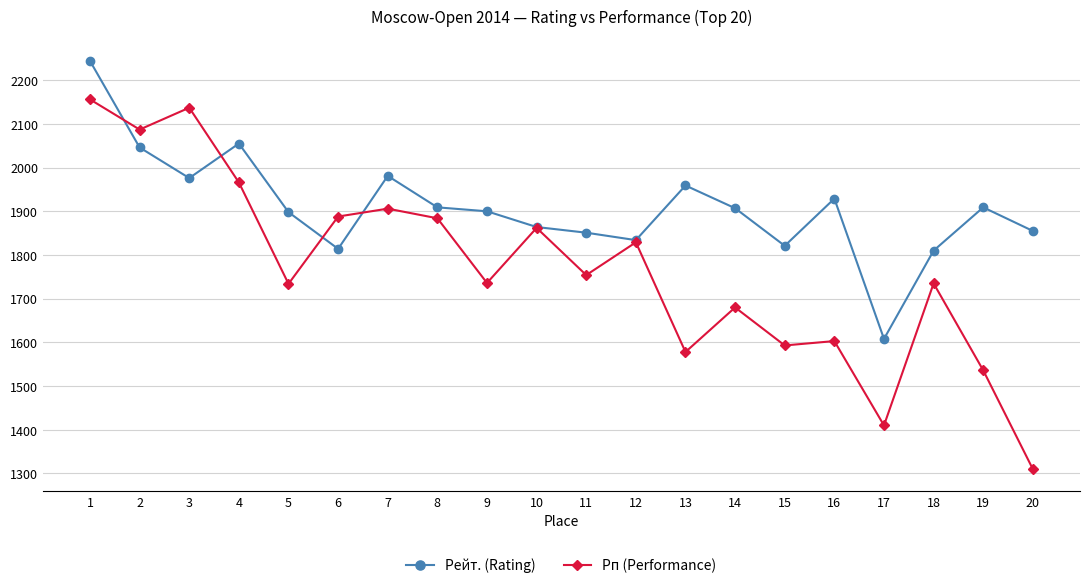

Is the value of Рп (Performance) at 7 greater than the value of Рейт. (Rating) at 10?

Yes